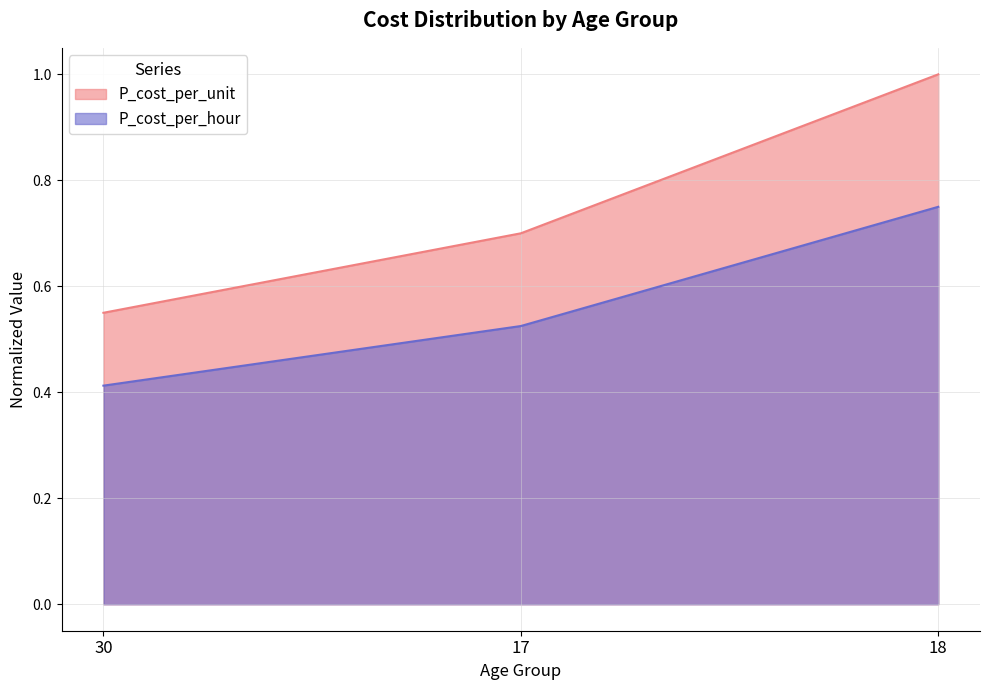

Count the P_cost_per_hour values in the range 0 to 1.

3